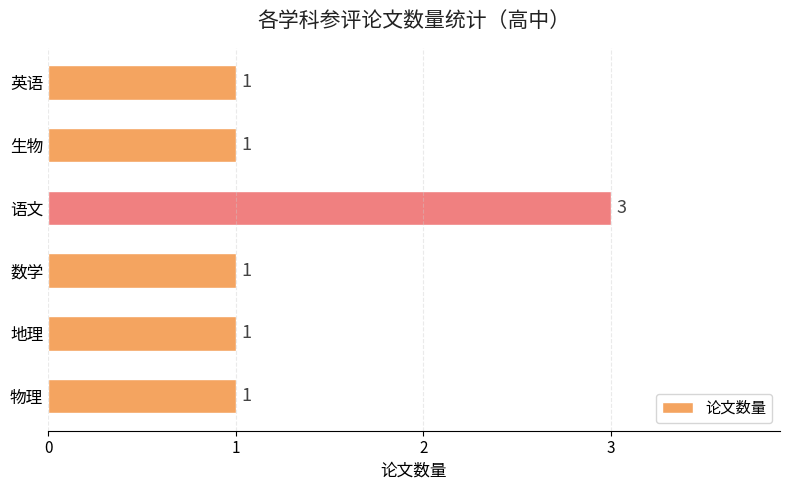

What is the smallest value displayed?

1